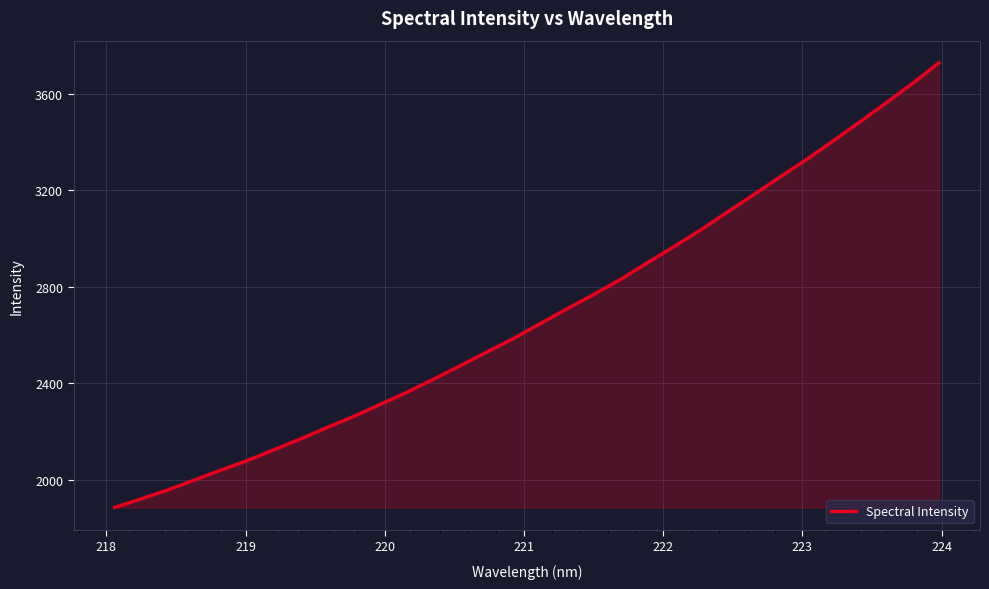

What is the greatest value displayed?

3726.8